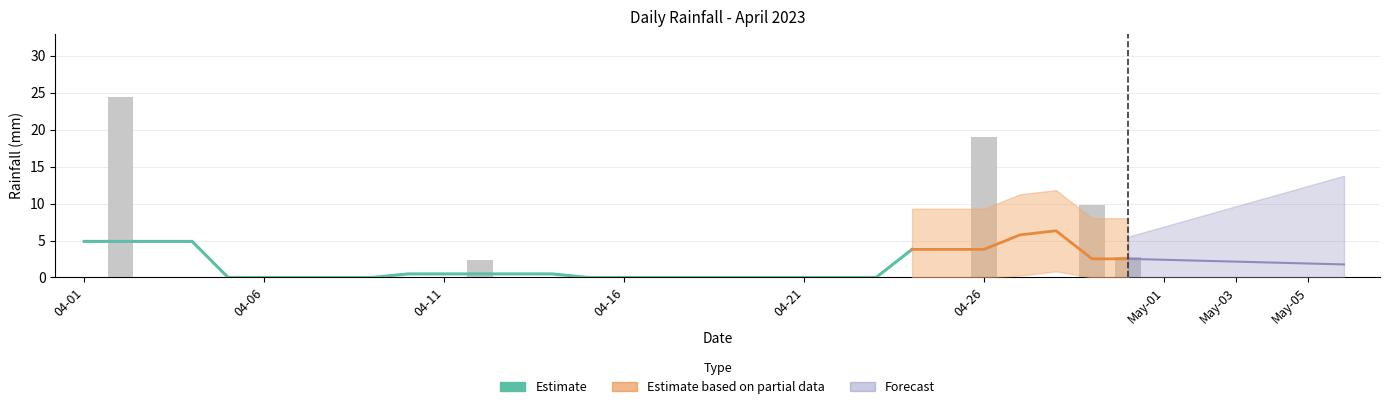

What is the greatest value displayed?

24.4